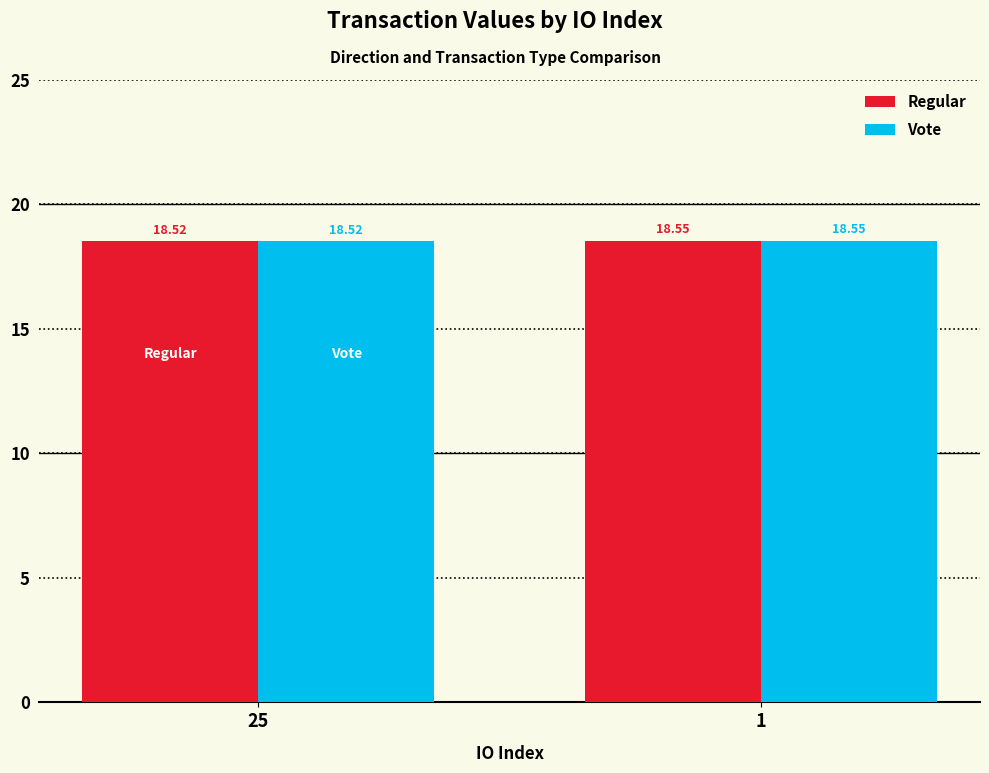

List the labels in order of Regular value, smallest first.

25, 1